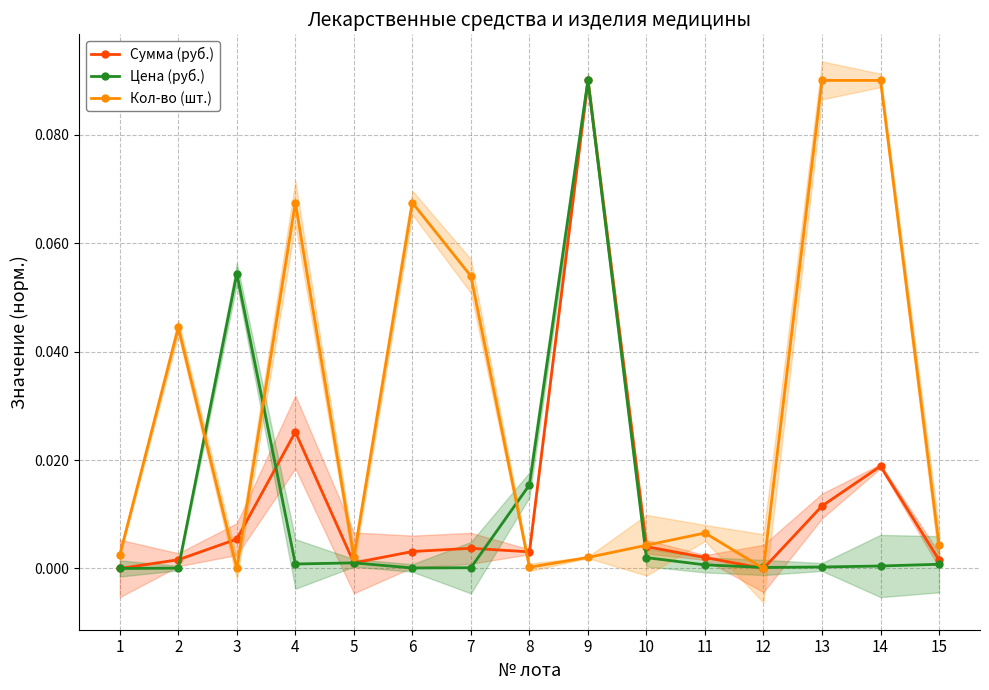

Which series has the largest total across all categories?

Кол-во (шт.)